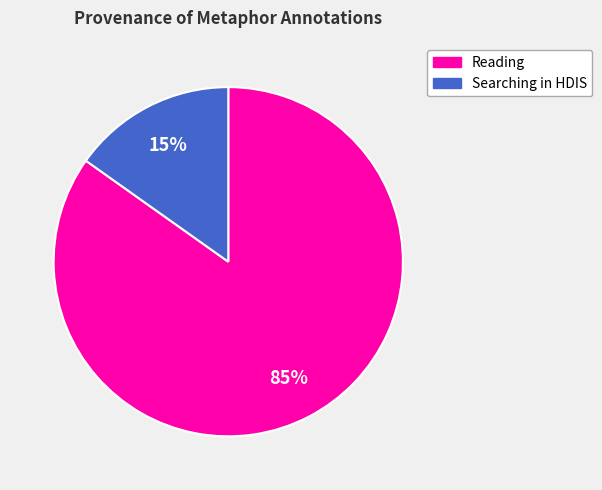

How many slices are in this pie chart?

2